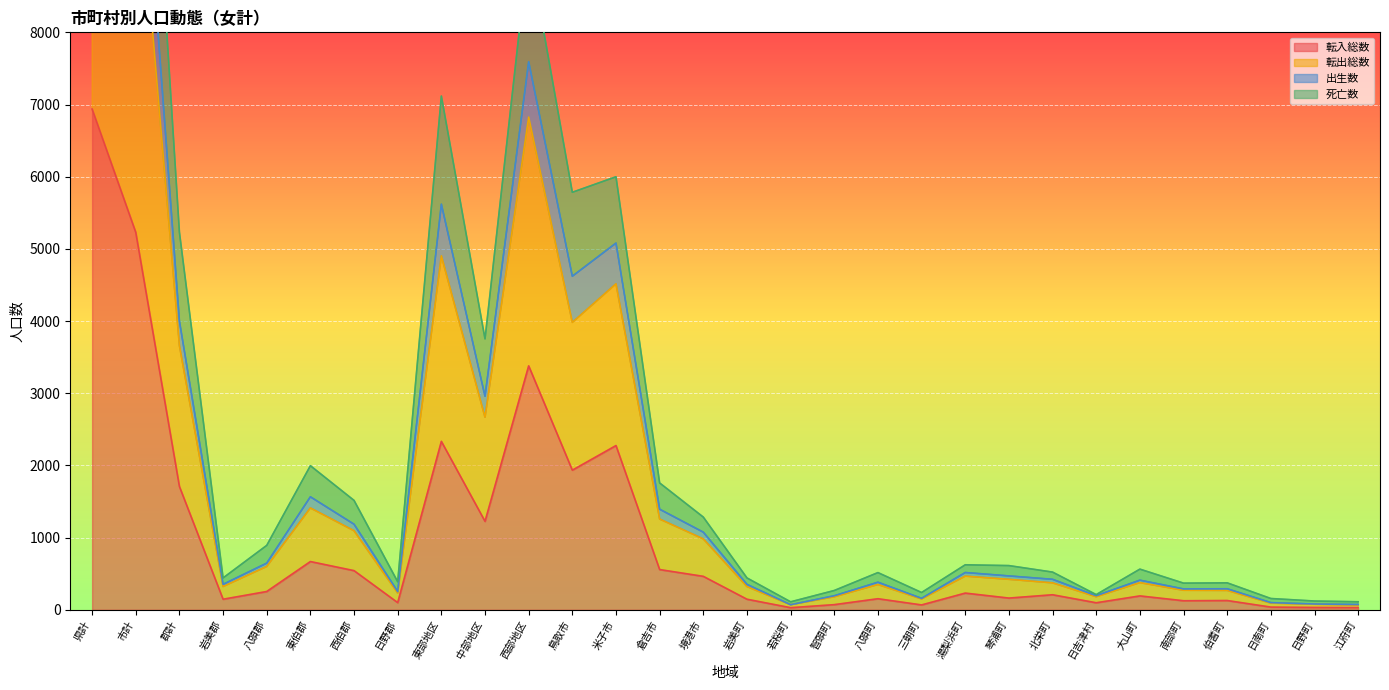

List the labels in order of 出生数 value, largest first.

県計, 市計, 西部地区, 東部地区, 米子市, 鳥取市, 郡計, 中部地区, 東伯郡, 倉吉市, 西伯郡, 境港市, 八頭郡, 湯梨浜町, 琴浦町, 北栄町, 大山町, 八頭町, 岩美郡, 岩美町, 伯耆町, 南部町, 日野郡, 日吉津村, 智頭町, 三朝町, 日南町, 日野町, 江府町, 若桜町